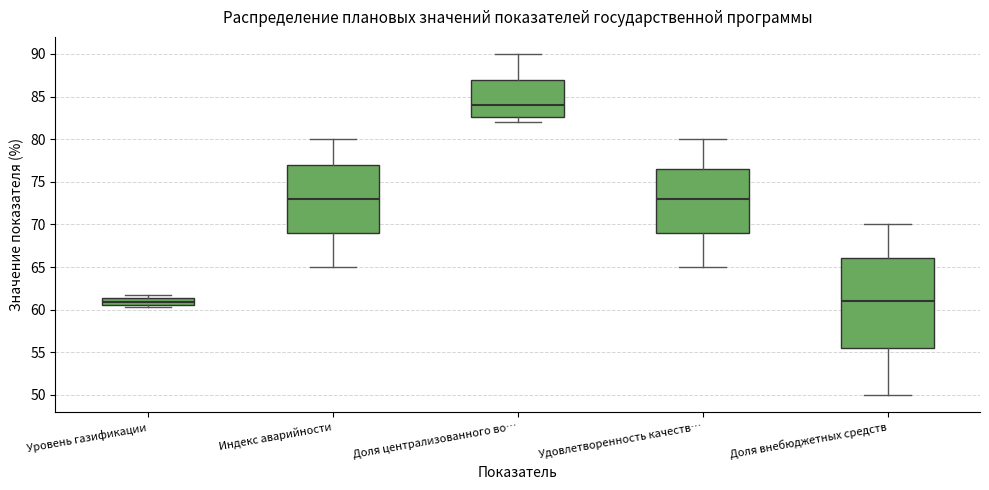

Which box is the tallest, from its lower edge to its upper edge?

Доля внебюджетных средств